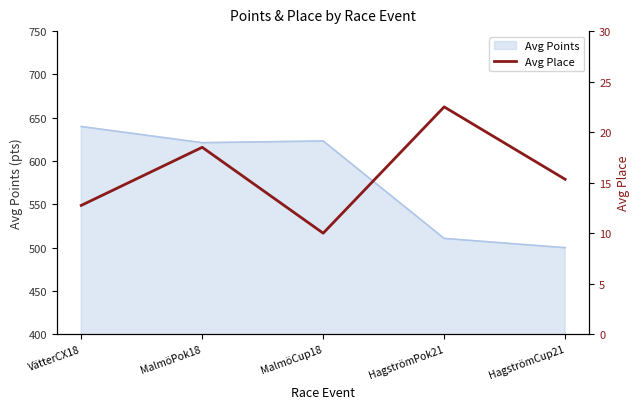

Which category has the highest value across all series?

HagströmPok21